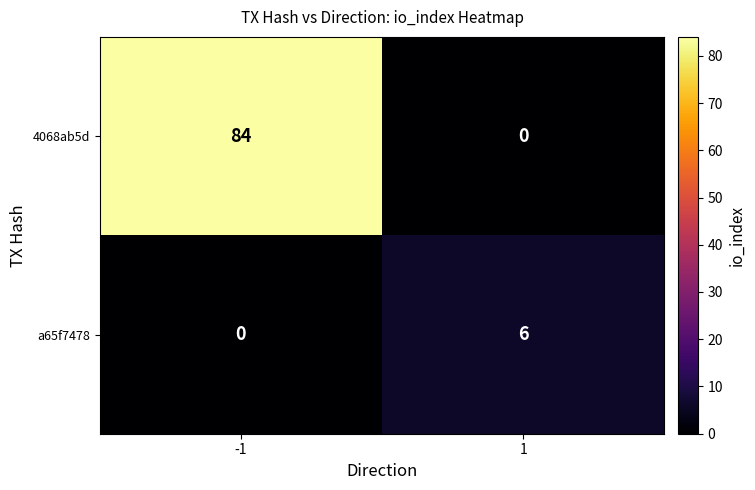

What is the total value across all series at 1?

6